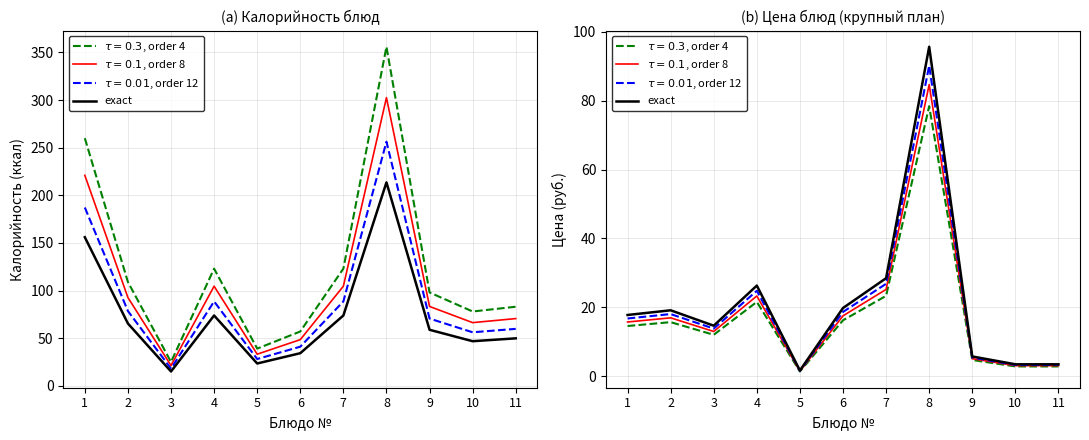

What is the change in value from 4 to 9?

-20.6